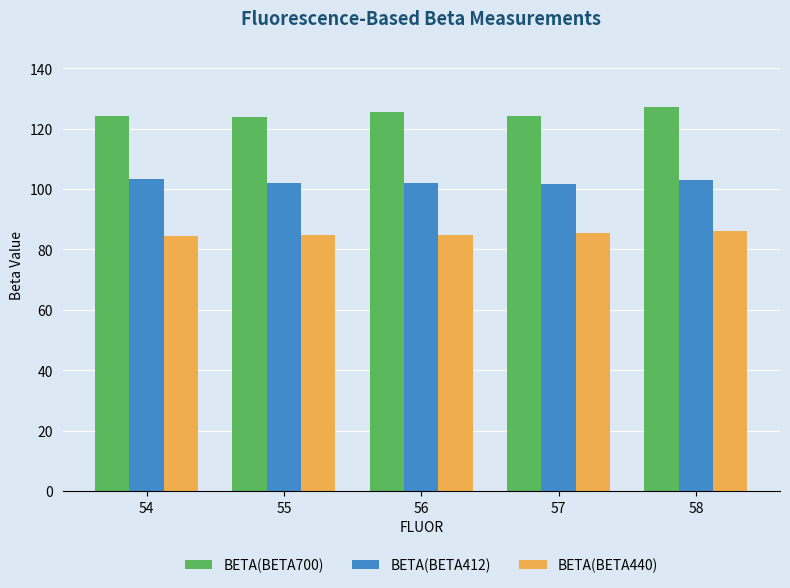

At how many categories does at least one series exceed 86?

5